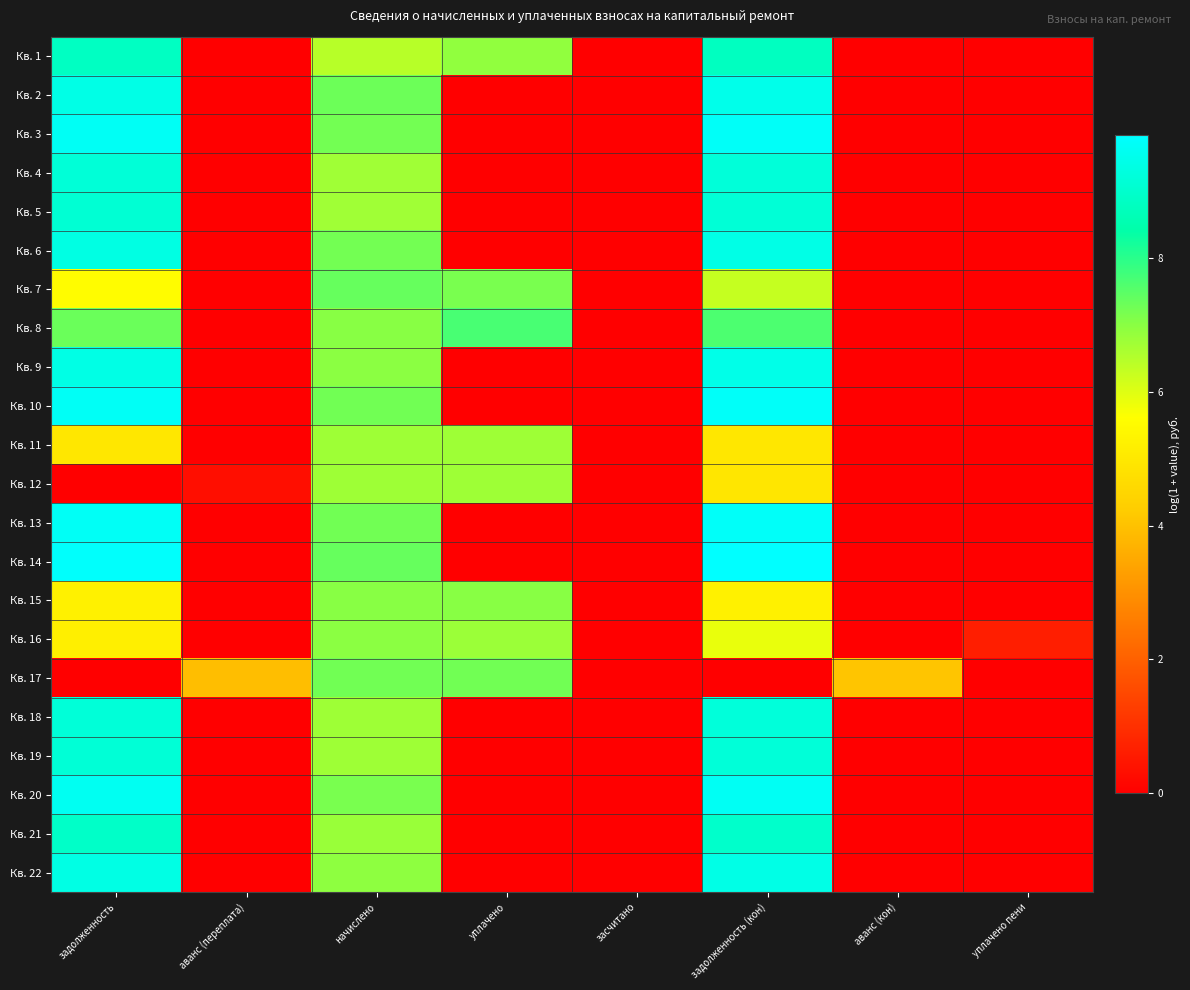

What is the spread (max minus min) of values at уплачено?

7.7